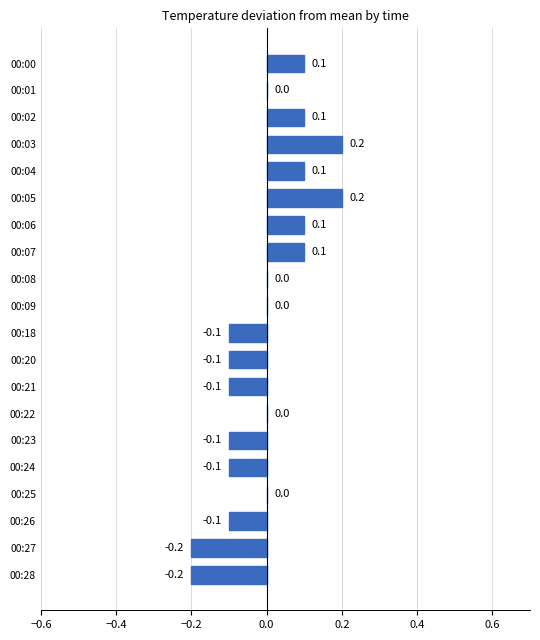

The chart shows a value of 0.2 at 00:09. True or false?

False